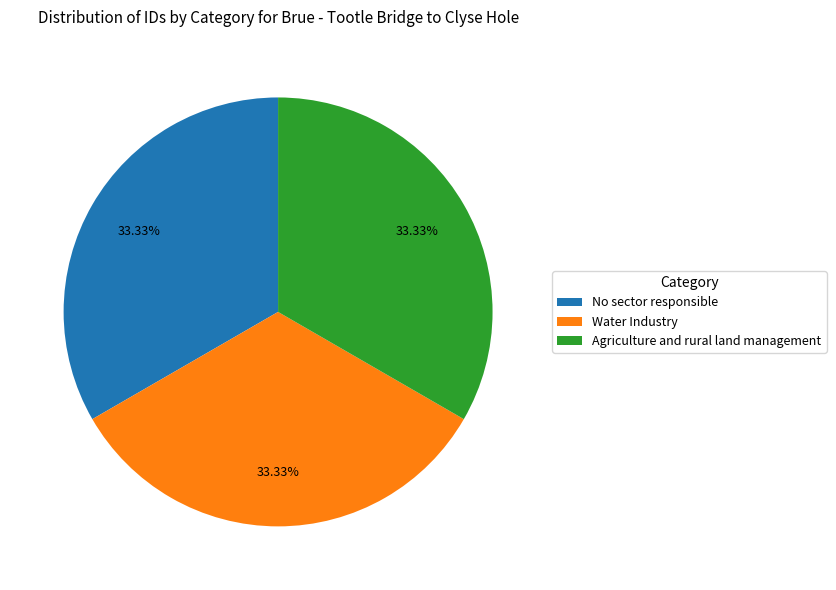

Does No sector responsible account for over 50% of the chart?

No